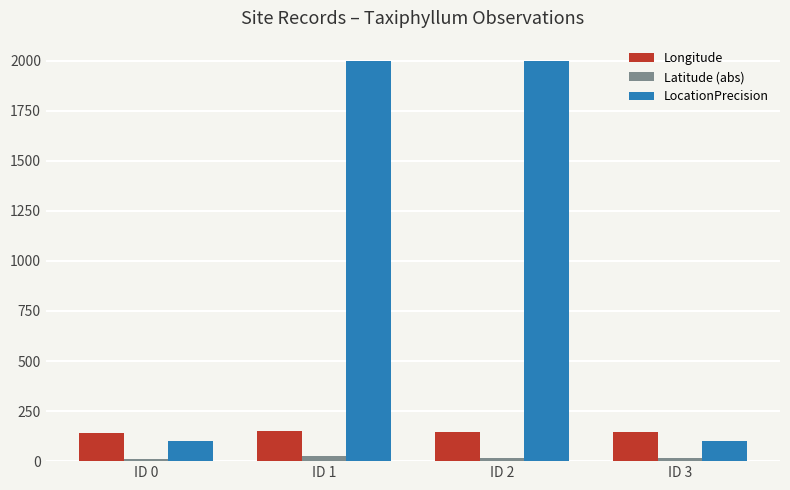

What is the highest value of the Longitude series?

150.0